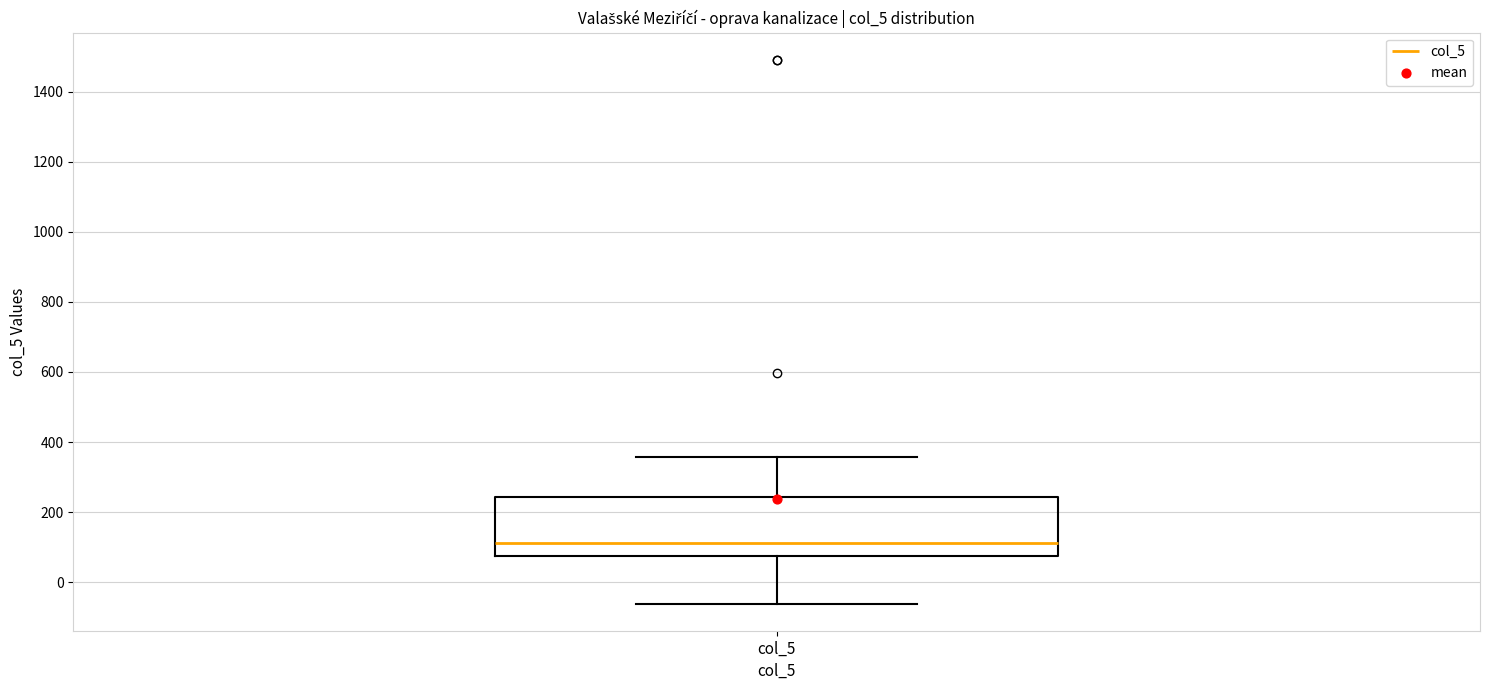

Read this box plot against the y-axis: the position of the median line, the range covered by the box, and the ends of both whiskers. The values are not printed on the chart, so give them approximately, as read against the axis.

median 120, box 80 to 240, whiskers -60 to 360